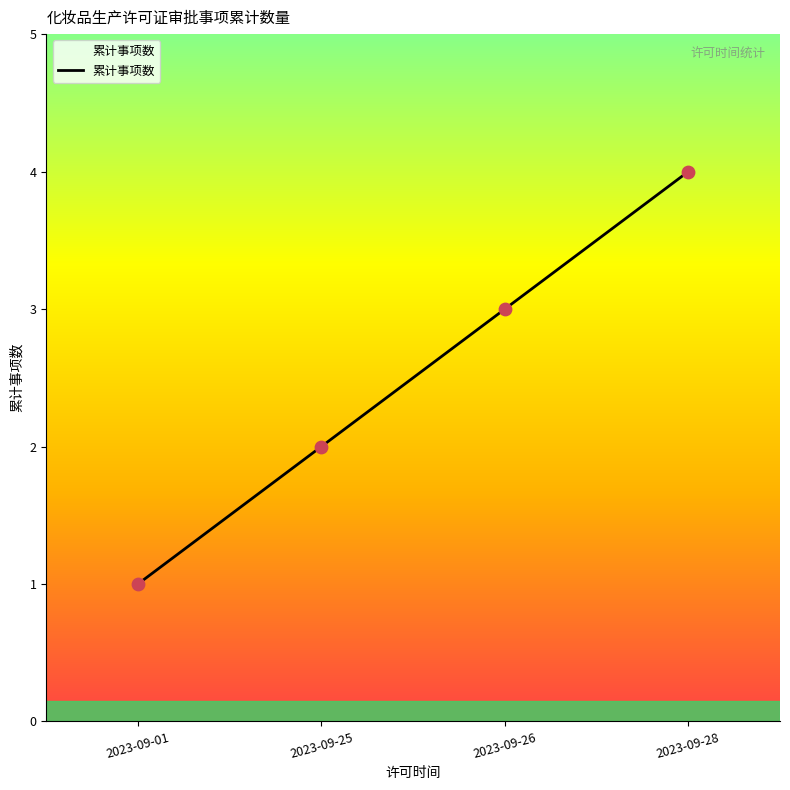

What is the change in value from 2023-09-25 to 2023-09-26?

+1